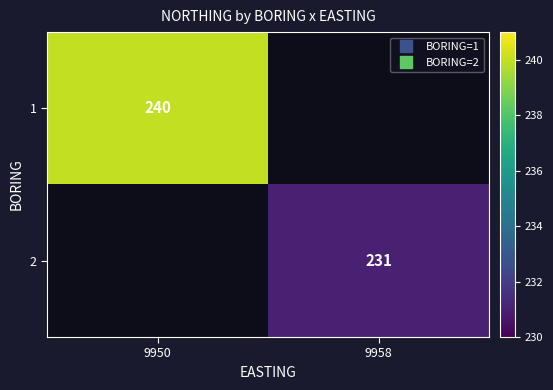

List the labels in order of 1 value, largest first.

9950, 9958